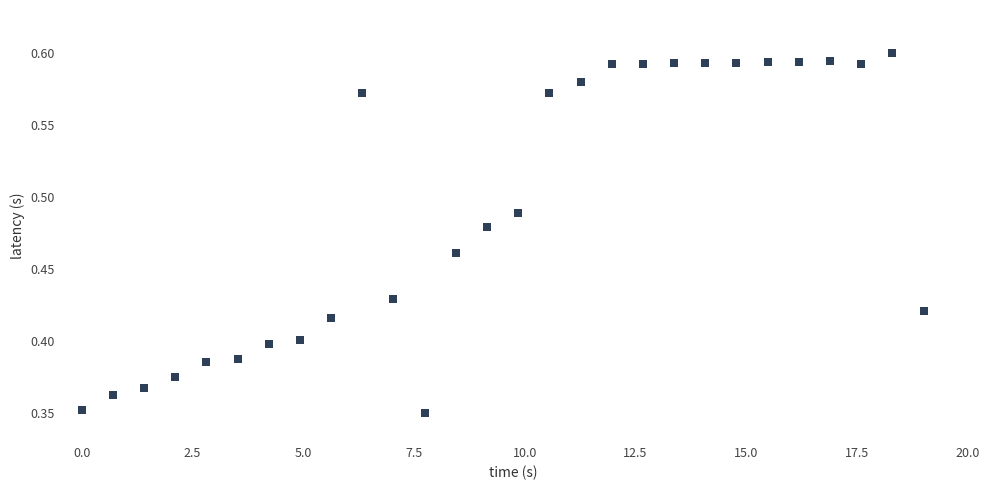

What is the range of X values (max minus min)?

19.0